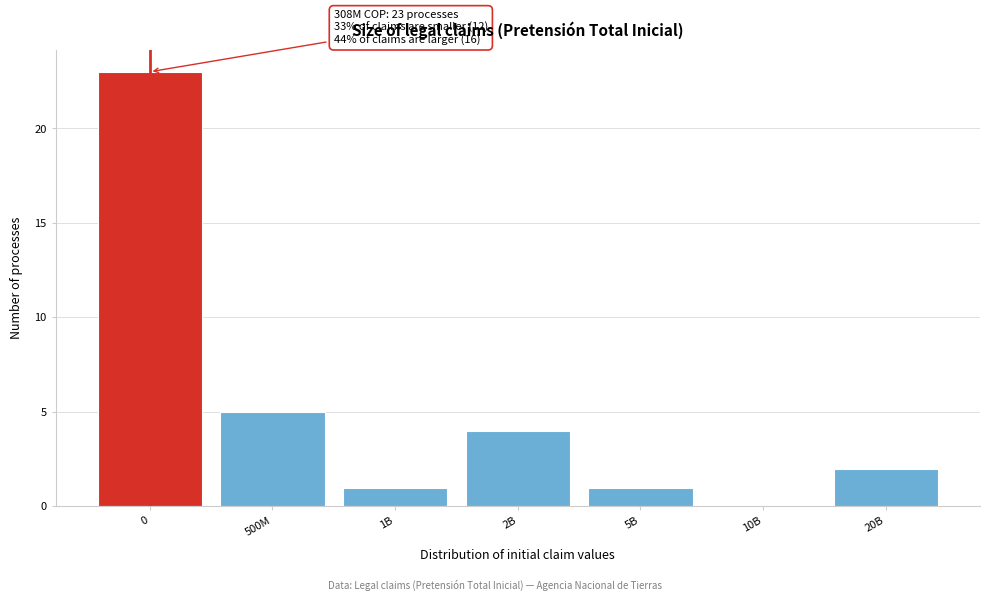

Reading left to right, what are all the values shown in this chart?

0=23	500M=5	1B=1	2B=4	5B=1	10B=0	20B=2